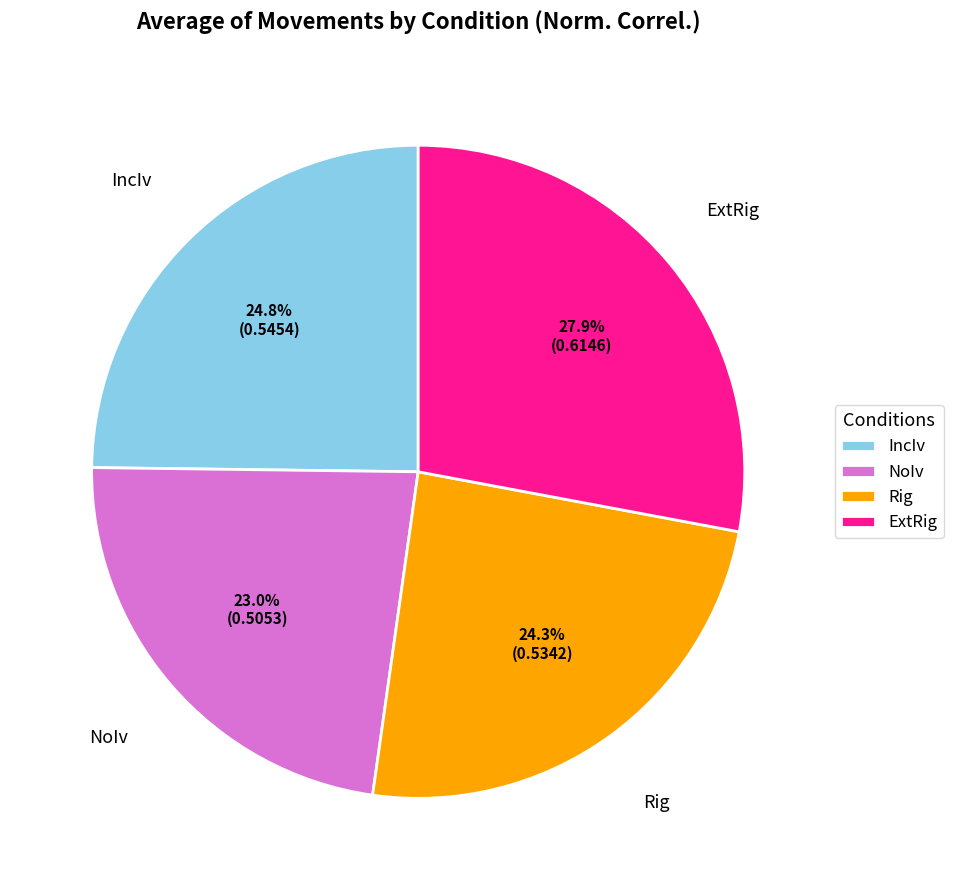

To the nearest percent, what is the difference between the NoIv and ExtRig slice percentages?

5%